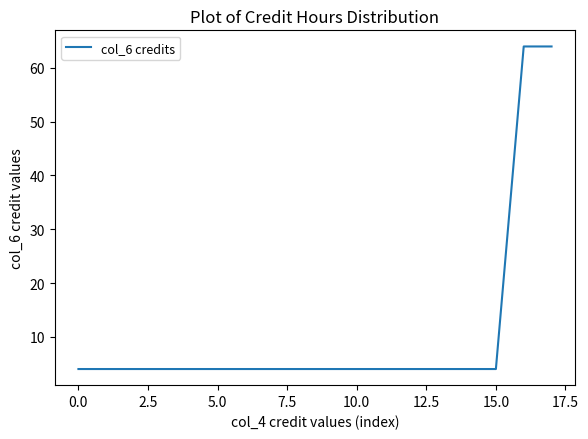

What is the greatest value displayed?

64